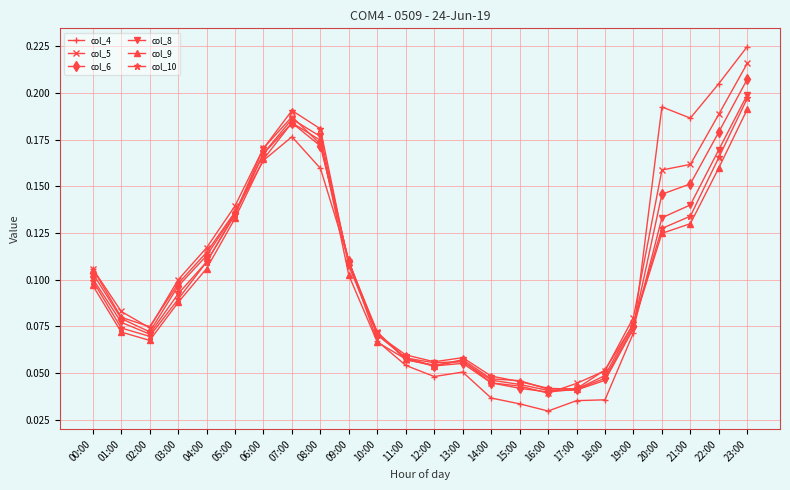

At which category is the sum across all series the highest?

23:00